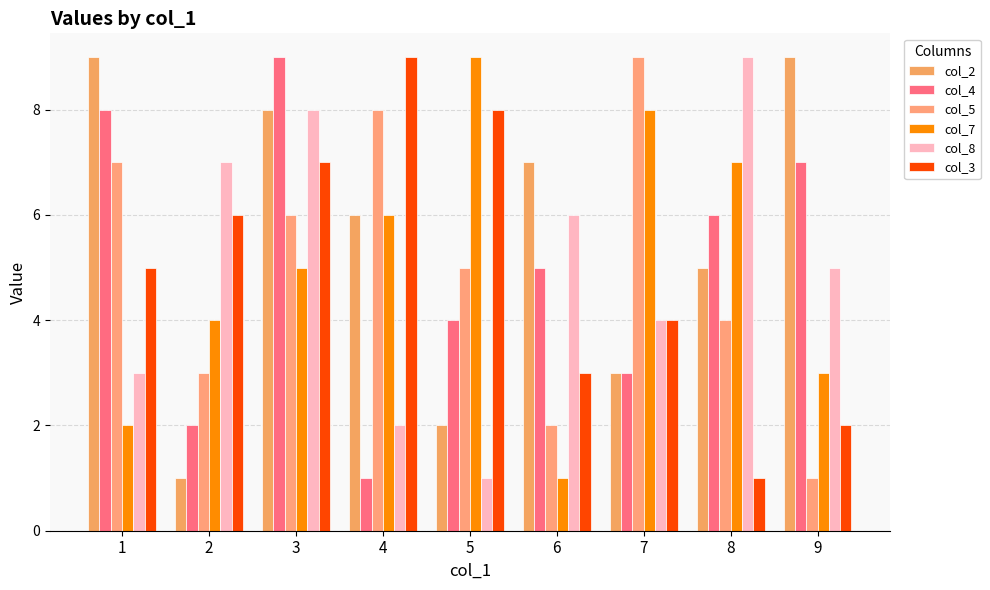

How many data points does each series have?

9